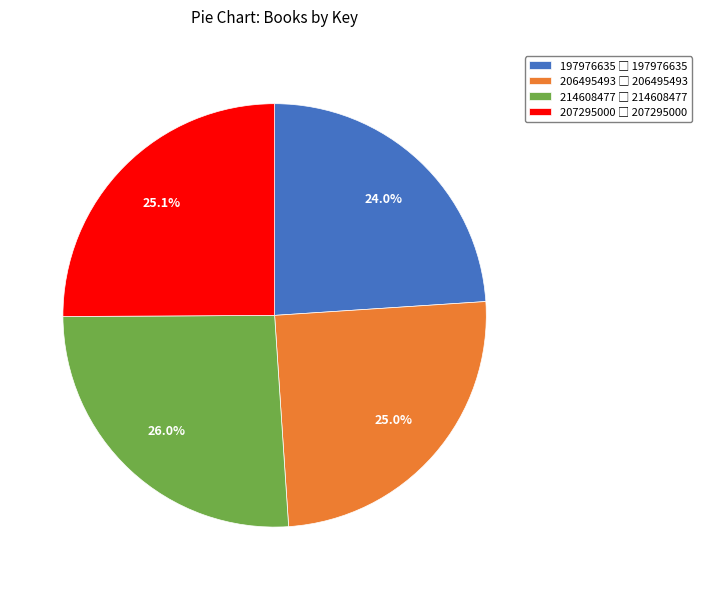

Does any single category account for the majority?

No